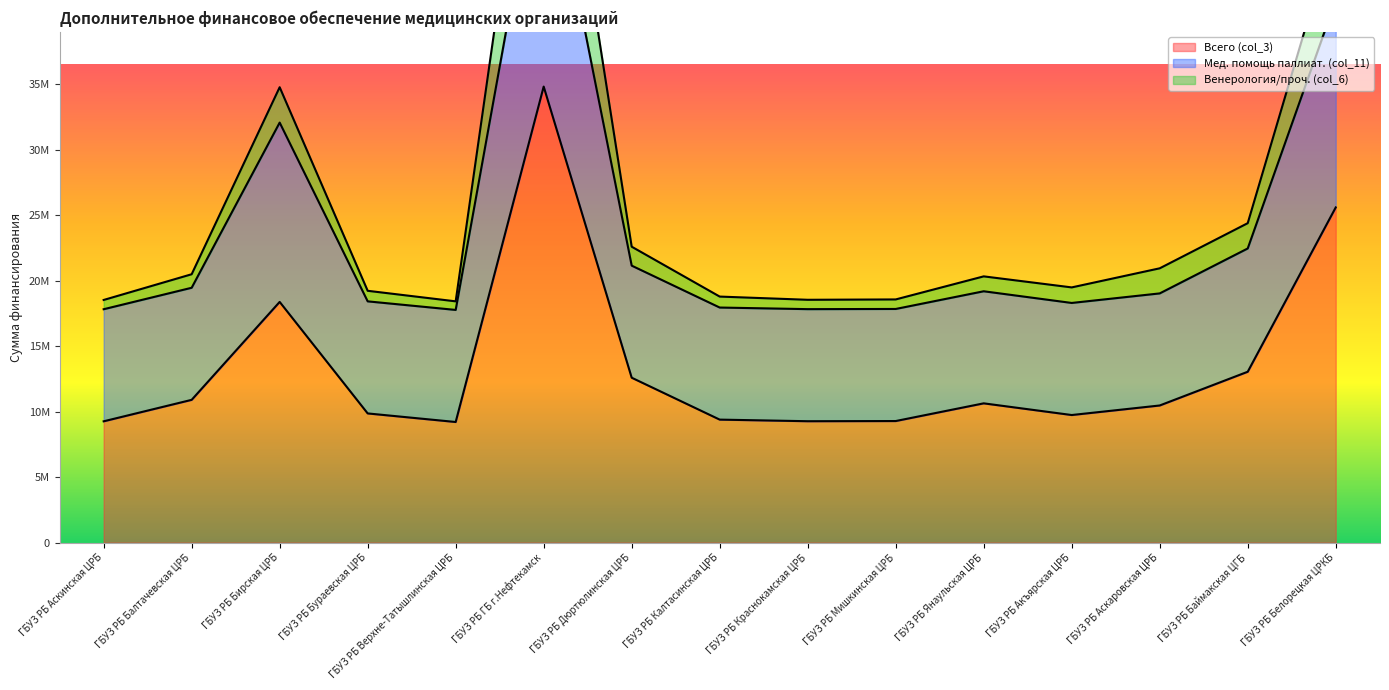

What value does the Венерология/проч. (col_6) series have at ГБУЗ РБ Мишкинская ЦРБ, to the nearest 10?

18579050